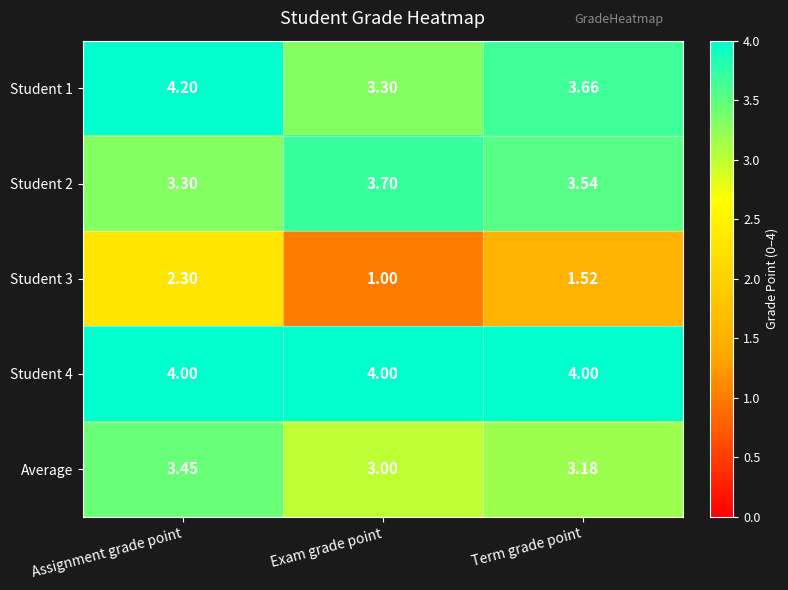

What is the difference between the highest and lowest values at Term grade point?

2.5